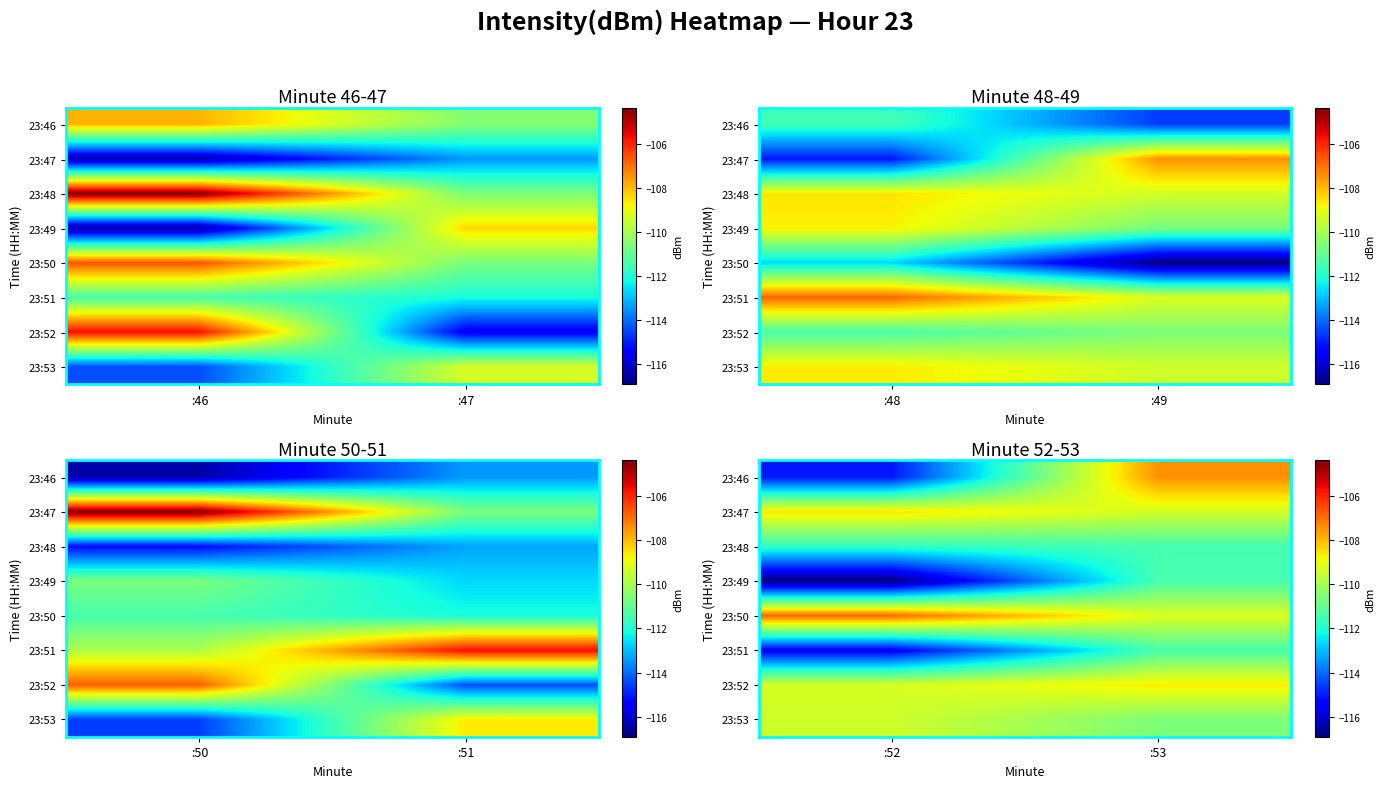

Rank the series by their maximum value, from lowest to highest.

23:48, 23:49, 23:51, 23:53, 23:52, 23:47, 23:46, 23:50